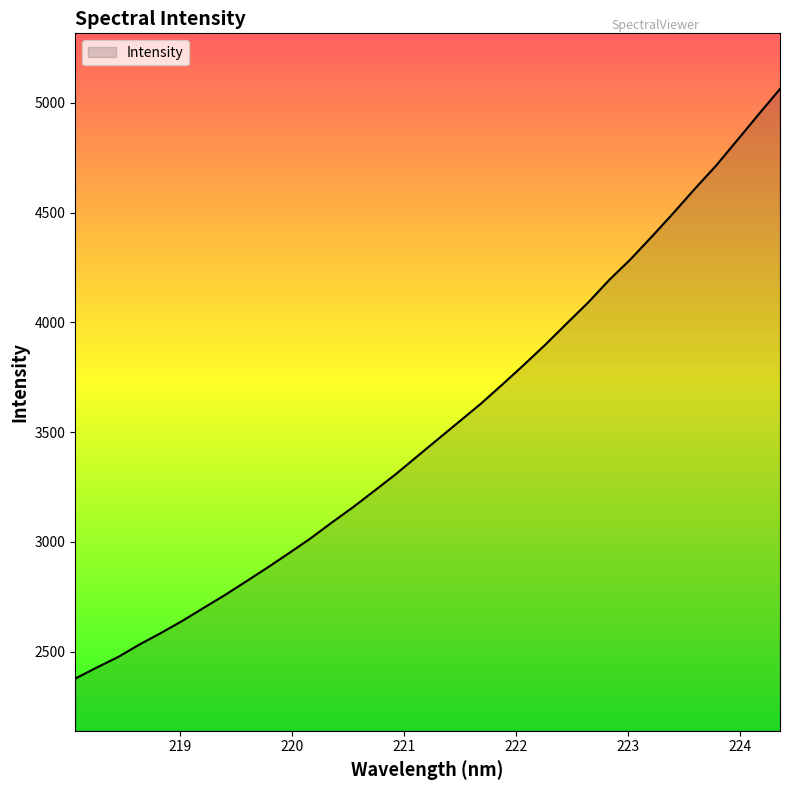

What is the maximum value shown in the chart?

5062.9